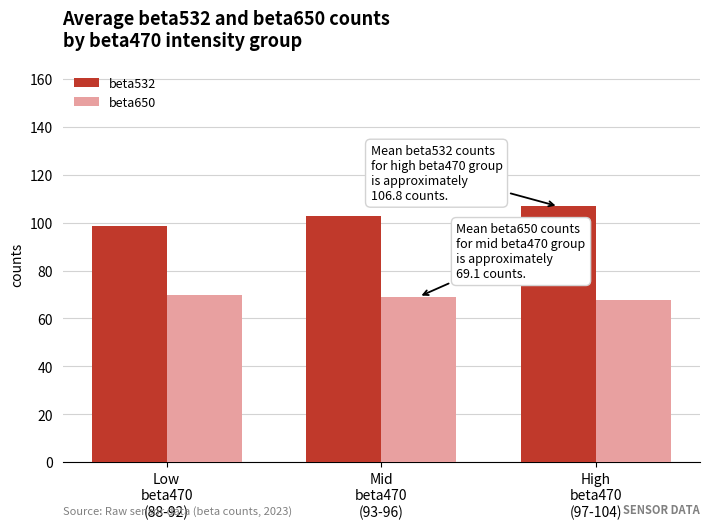

The value of beta650 at Mid
beta470
(93-96) is 108.3. True or false?

False